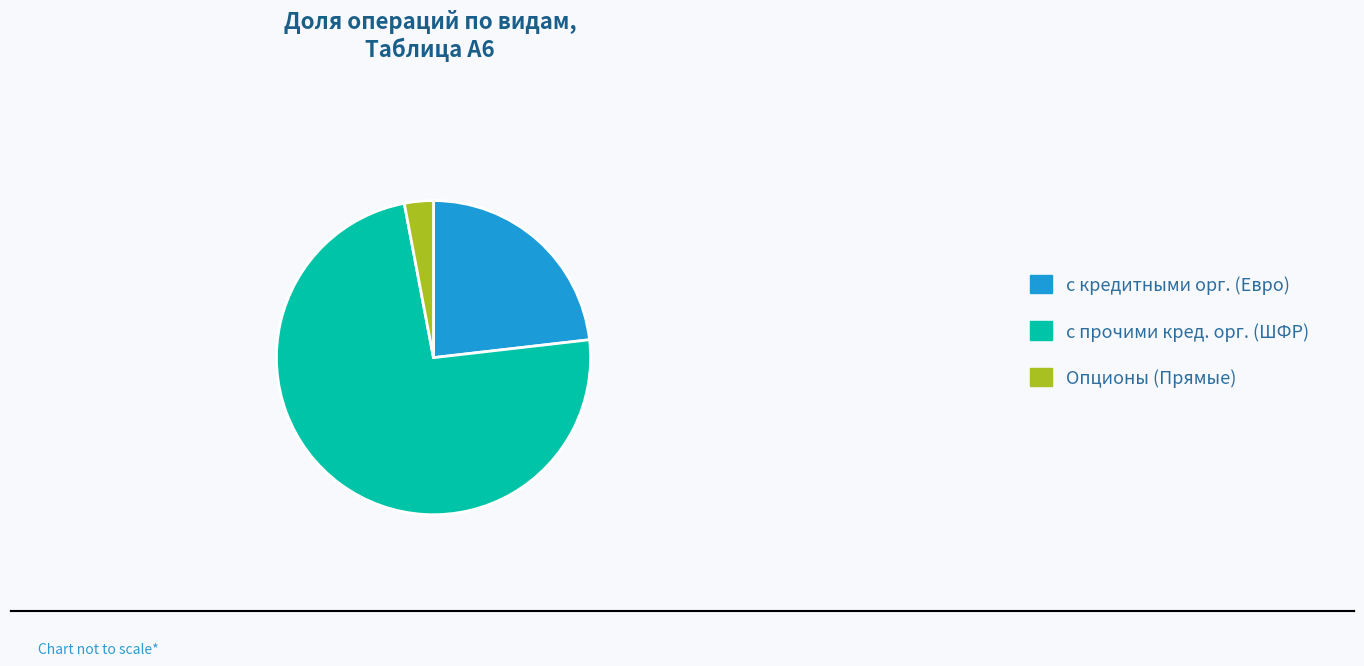

Which has a higher value, с прочими кред. орг. (ШФР) or с кредитными орг. (Евро)?

с прочими кред. орг. (ШФР)